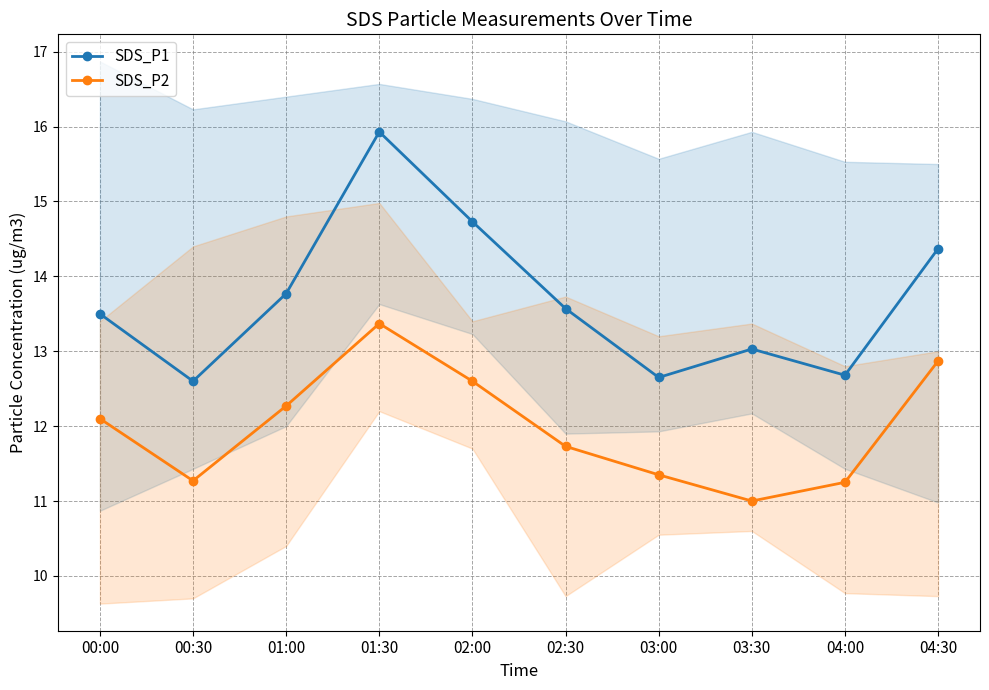

Where does the SDS_P1 series first go above 13?

00:00